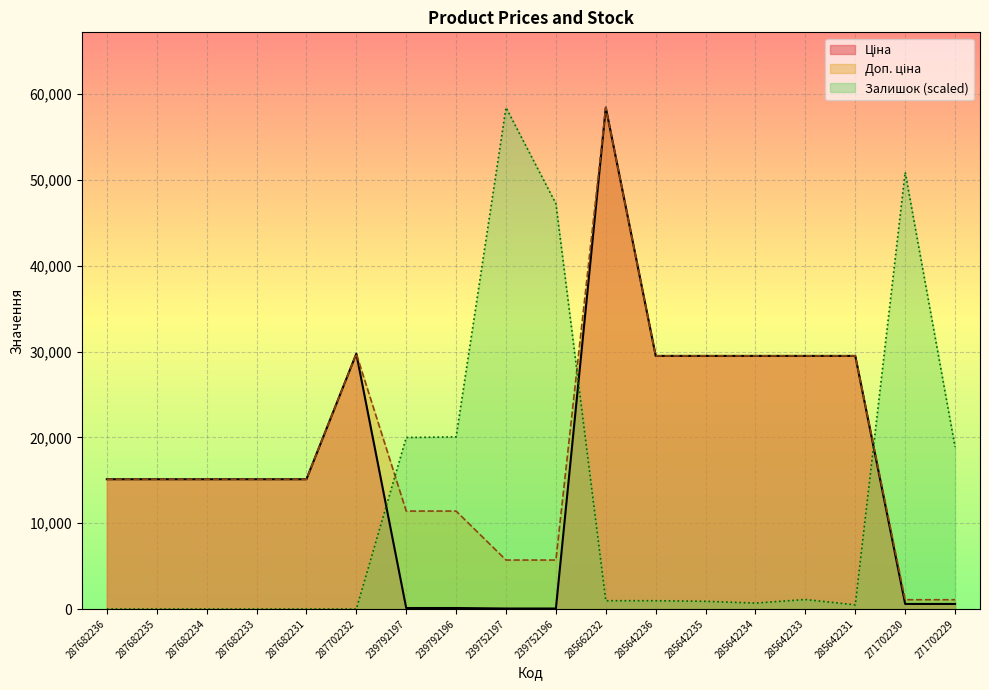

True or false: Доп. ціна and Ціна cross at least once.

False